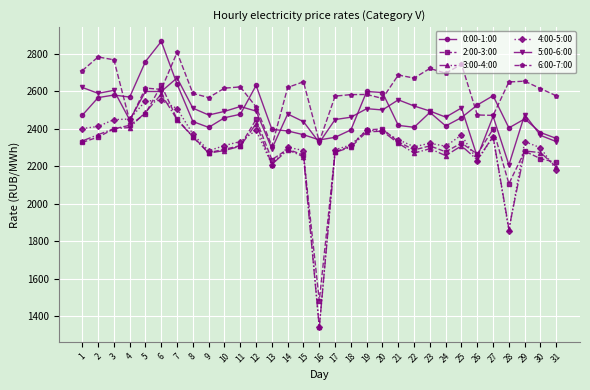

Is the value of 4:00-5:00 at 6 greater than the value of 2:00-3:00 at 9?

Yes